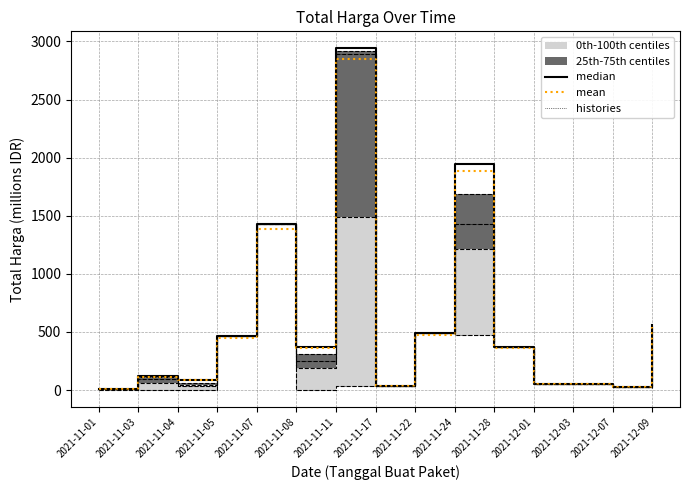

What is the difference between the histories values at 2021-11-03 and 2021-12-01?

56.1